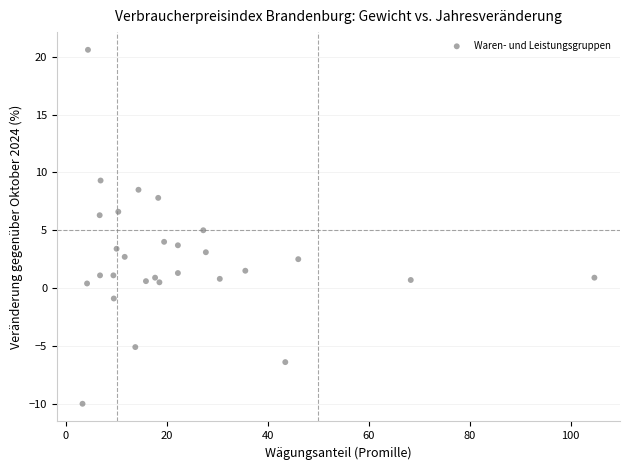

What is the range of X values (max minus min)?

101.4